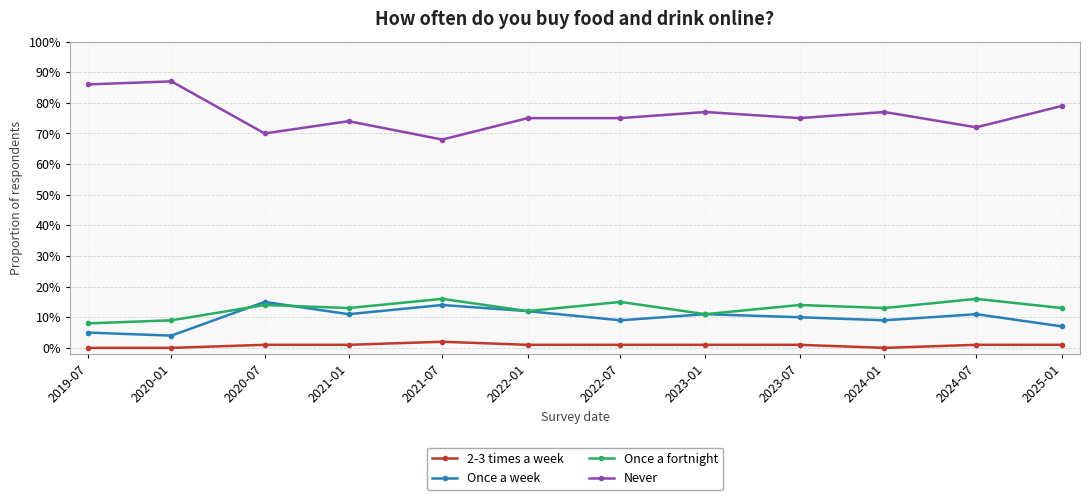

True or false: 2-3 times a week and Once a week intersect in this chart.

False